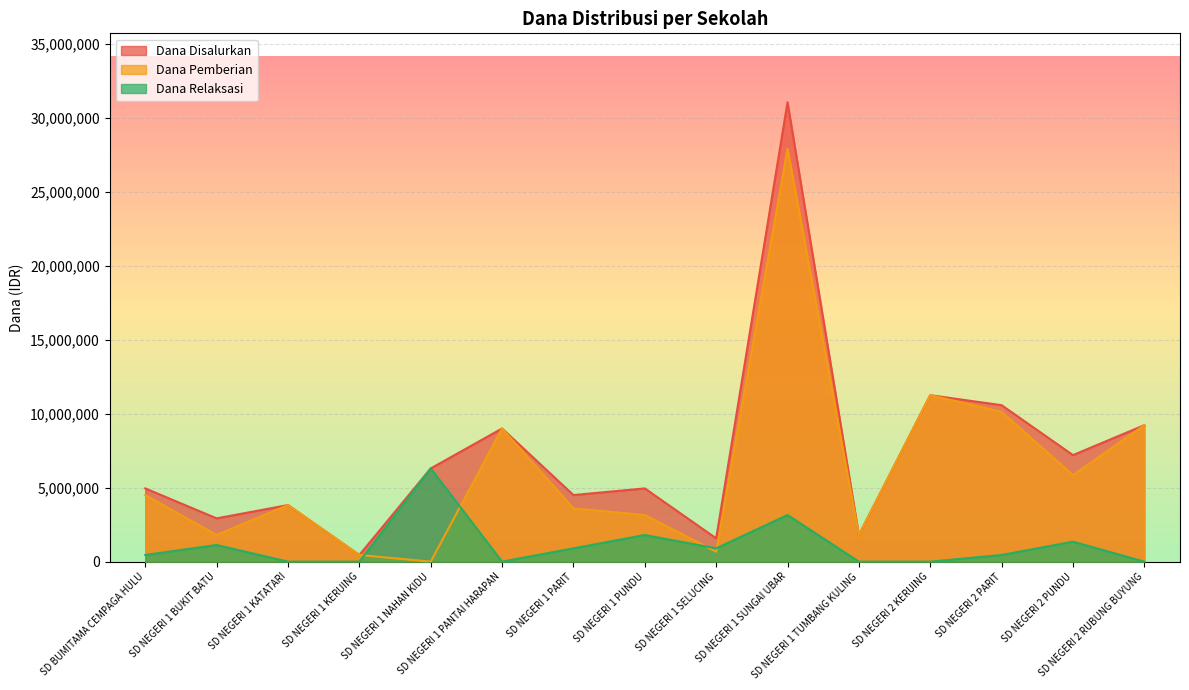

Reading left to right, list all the values displayed in this chart.

Dana Disalurkan: 4950000	2925000	3825000	450000	6300000	9000000	4500000	4950000	1575000	31050000	1800000	11250000	10575000	7200000	9225000
Dana Pemberian: 4500000	1800000	3825000	450000	0	9000000	3600000	3150000	675000	27900000	1800000	11250000	10125000	5850000	9225000
Dana Relaksasi: 450000	1125000	0	0	6300000	0	900000	1800000	900000	3150000	0	0	450000	1350000	0